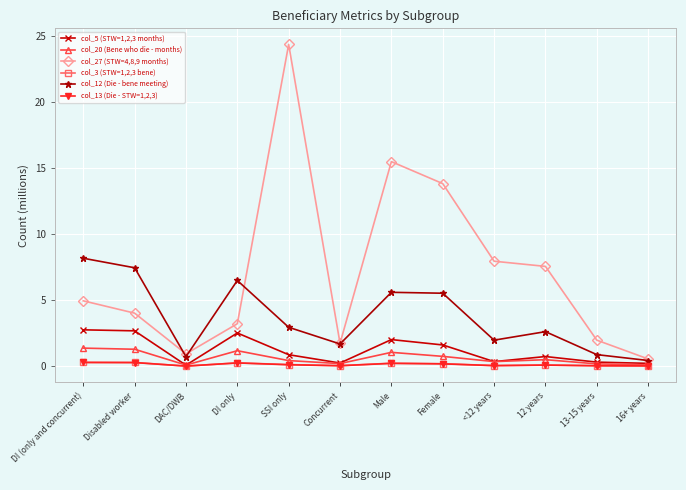

Which series has the largest total across all categories?

col_27 (STW=4,8,9 months)